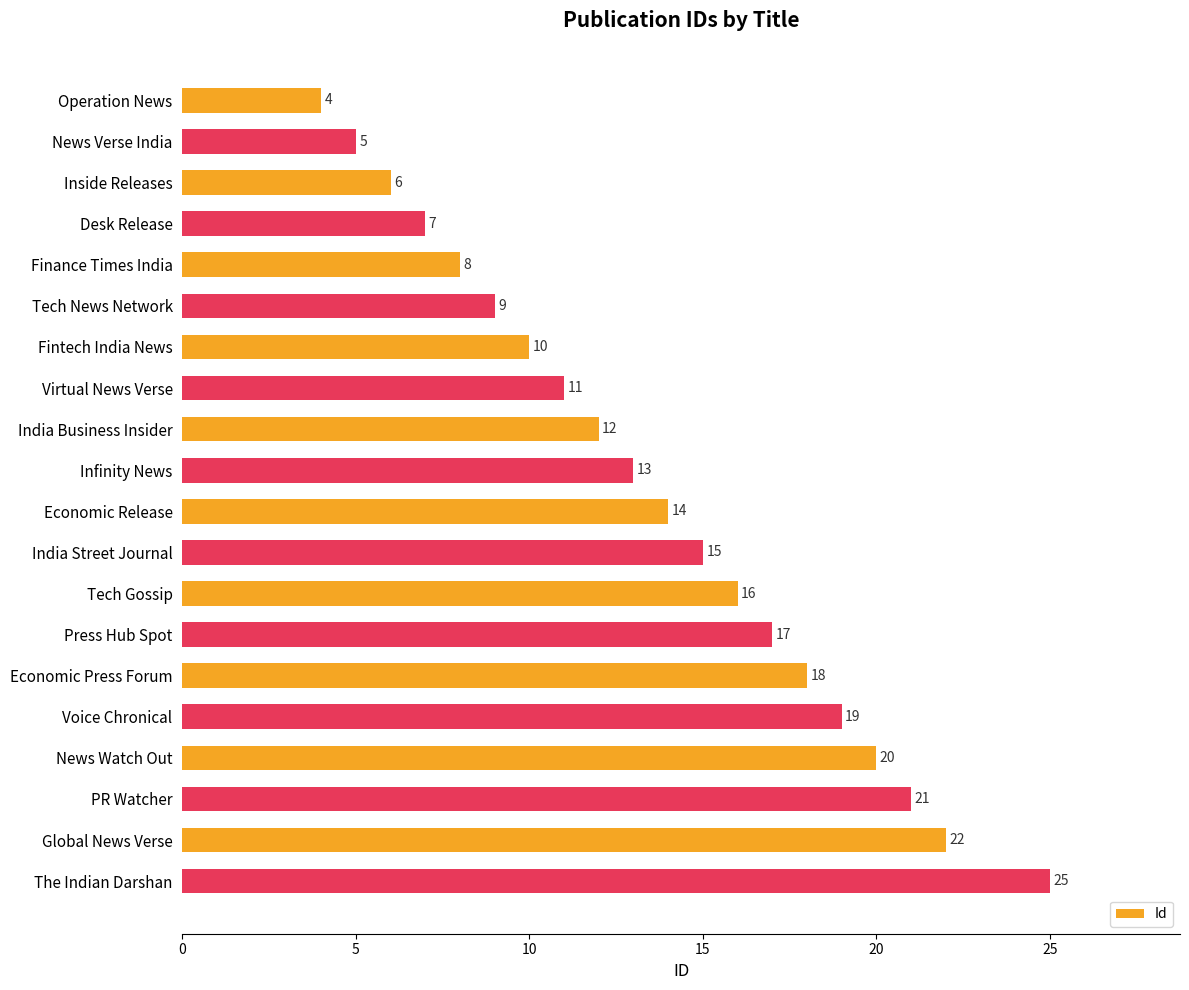

Rank the categories by value from highest to lowest.

The Indian Darshan, Global News Verse, PR Watcher, News Watch Out, Voice Chronical, Economic Press Forum, Press Hub Spot, Tech Gossip, India Street Journal, Economic Release, Infinity News, India Business Insider, Virtual News Verse, Fintech India News, Tech News Network, Finance Times India, Desk Release, Inside Releases, News Verse India, Operation News